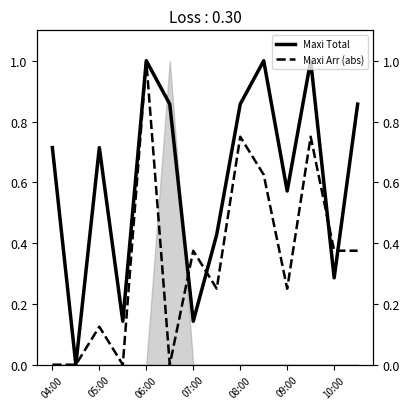

Which series changed the most between 07:00 and 09:00?

Maxi Total